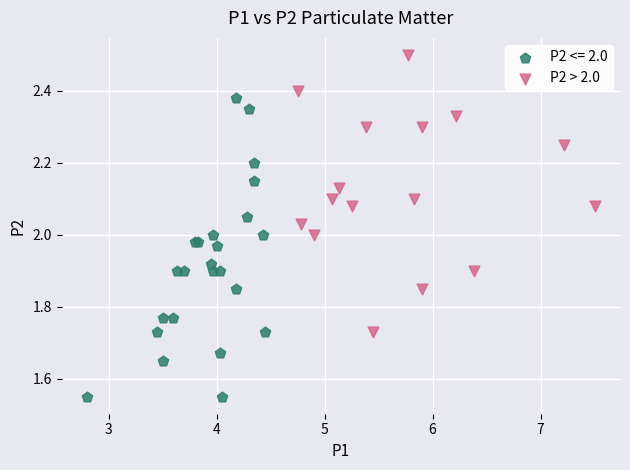

Which series contains the highest Y value?

P2 > 2.0